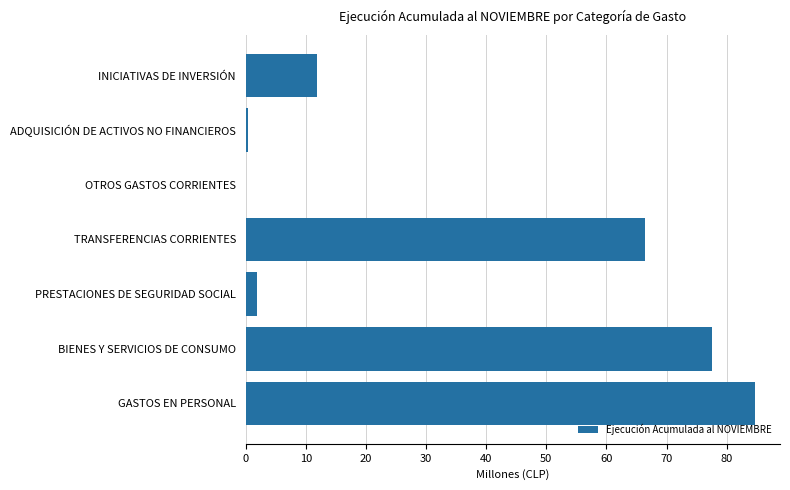

Between INICIATIVAS DE INVERSIÓN and ADQUISICIÓN DE ACTIVOS NO FINANCIEROS, which is larger?

INICIATIVAS DE INVERSIÓN